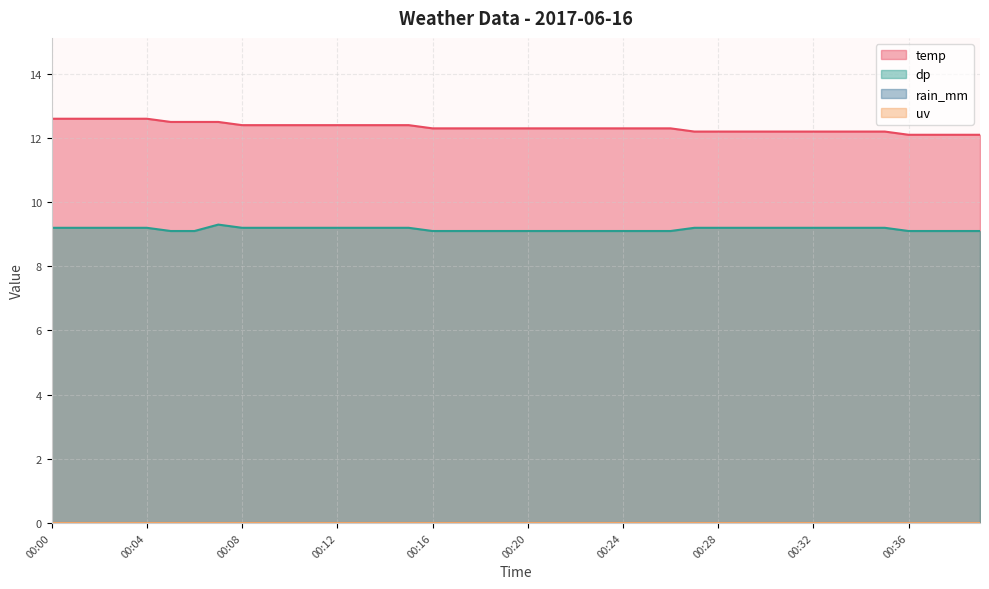

At which label is dp closest to 9?

00:05